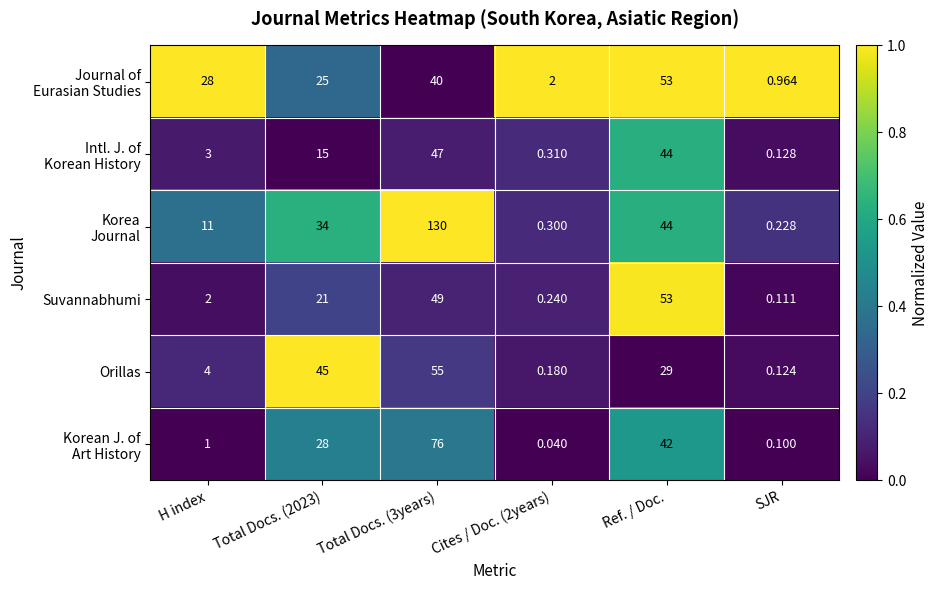

Which series changed the most between Total Docs. (2023) and Cites / Doc. (2years)?

Orillas